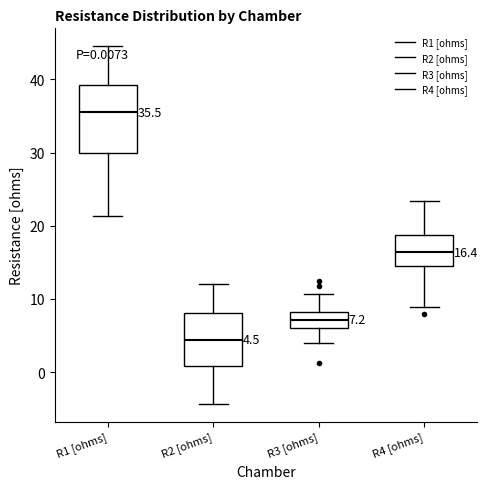

Which box has the lowest median line?

R2 [ohms]